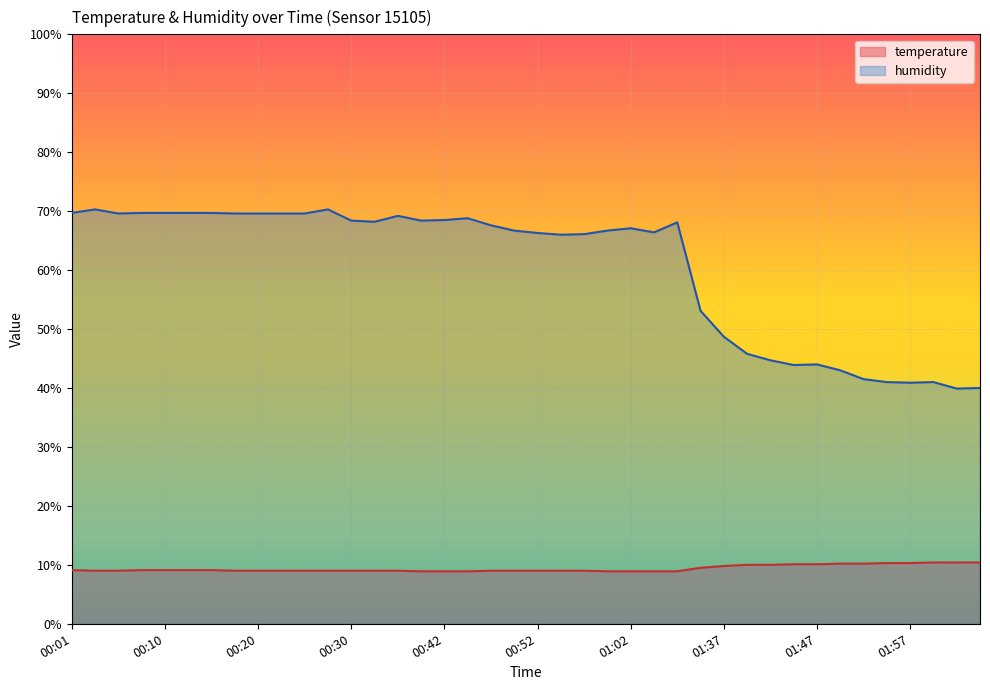

True or false: humidity and temperature cross at least once.

False